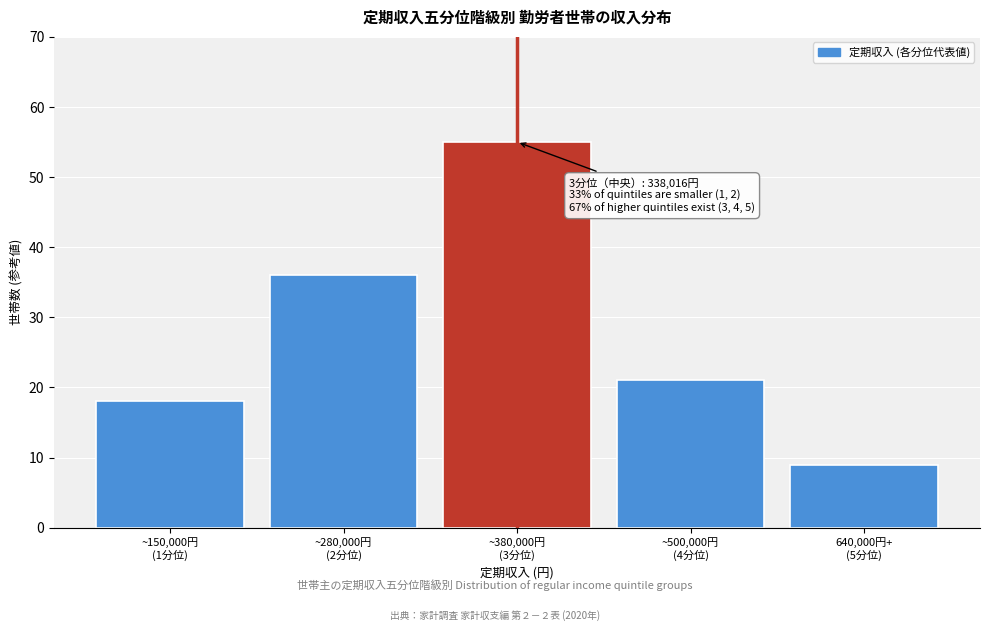

Reading left to right, extract all data points from this chart.

18	36	55	21	9